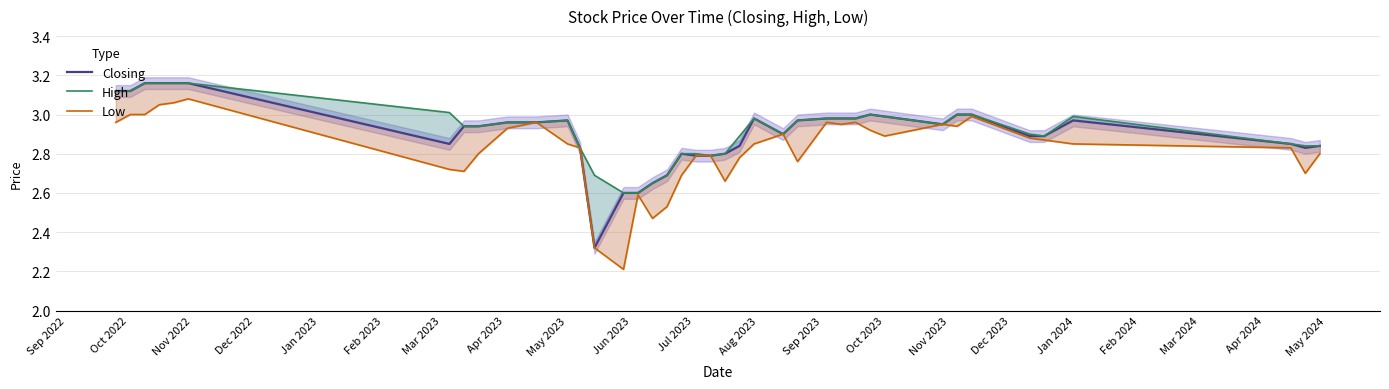

The value of Low at Nov 2022 is 4.6. True or false?

False